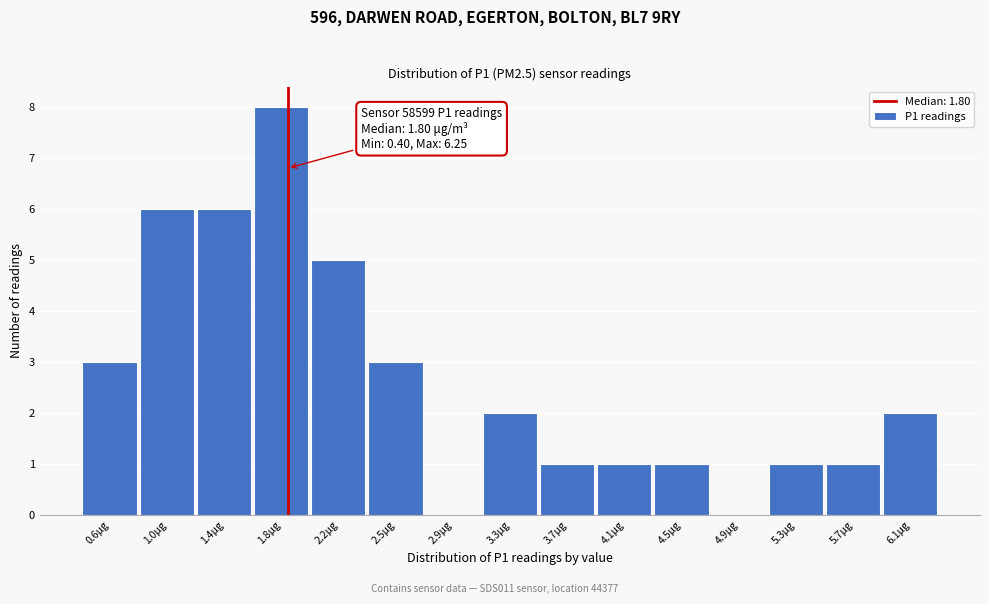

Over which range of the x-axis is the bar tallest?

1.57 to 1.96